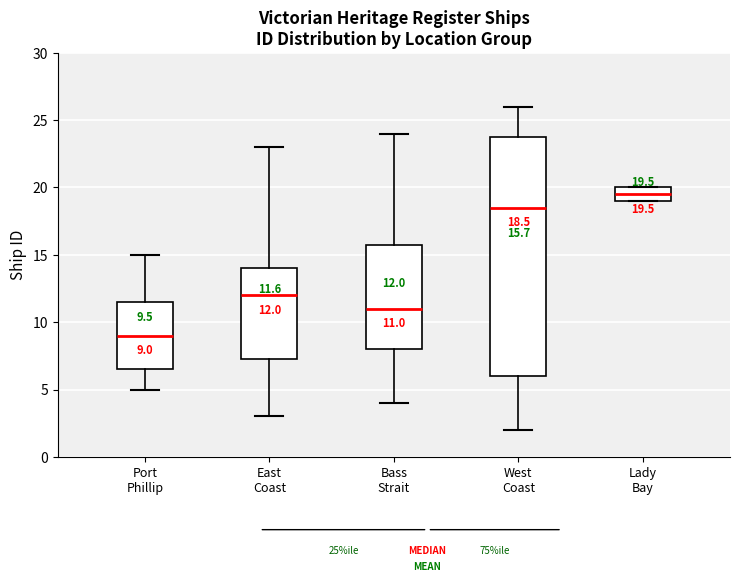

Which box is the tallest, from its lower edge to its upper edge?

West Coast